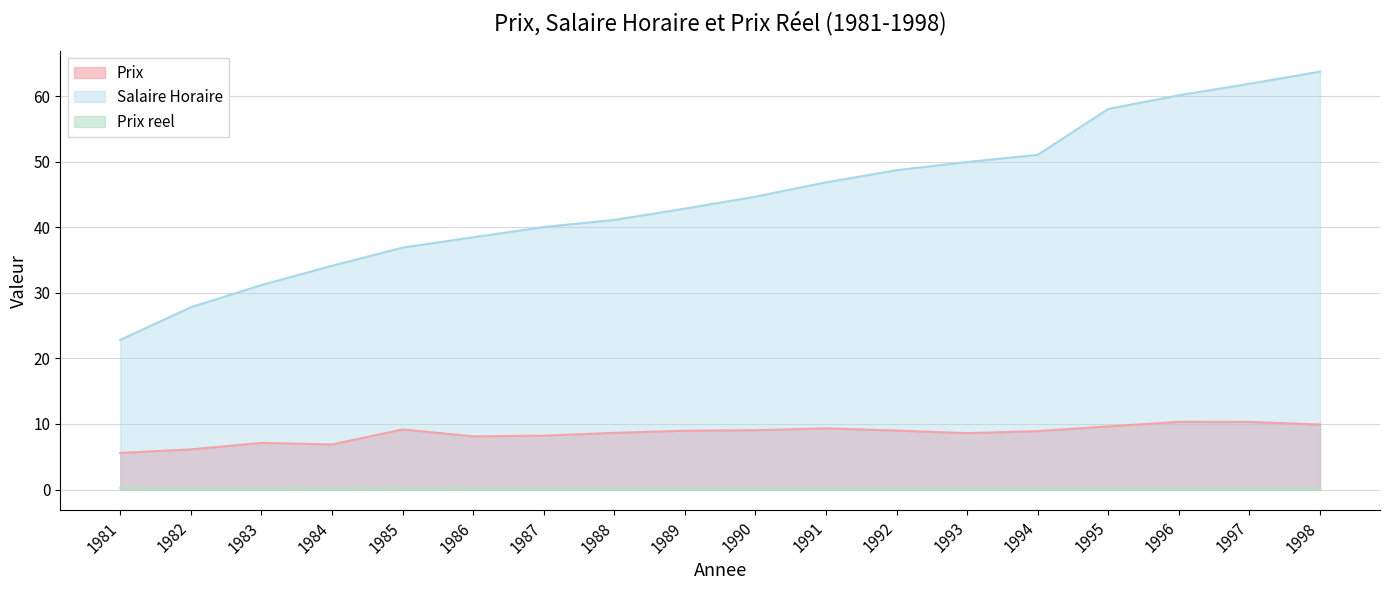

What is the difference between the second highest and second lowest values in the Prix series?

4.2